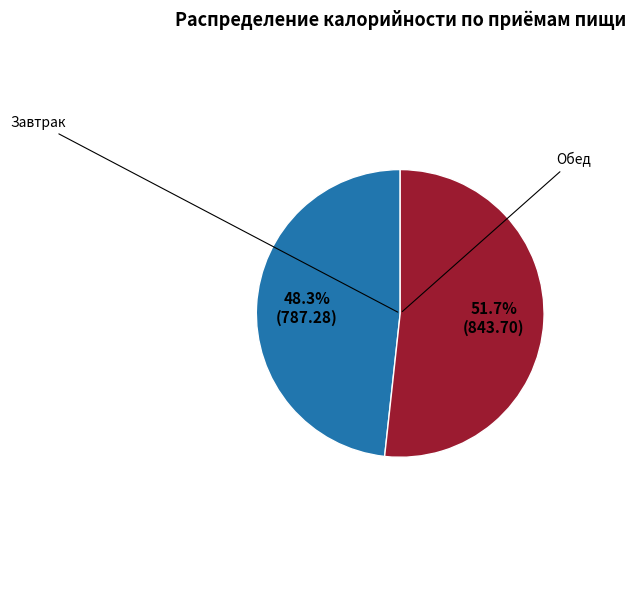

To the nearest percent, what is the average slice percentage?

50%